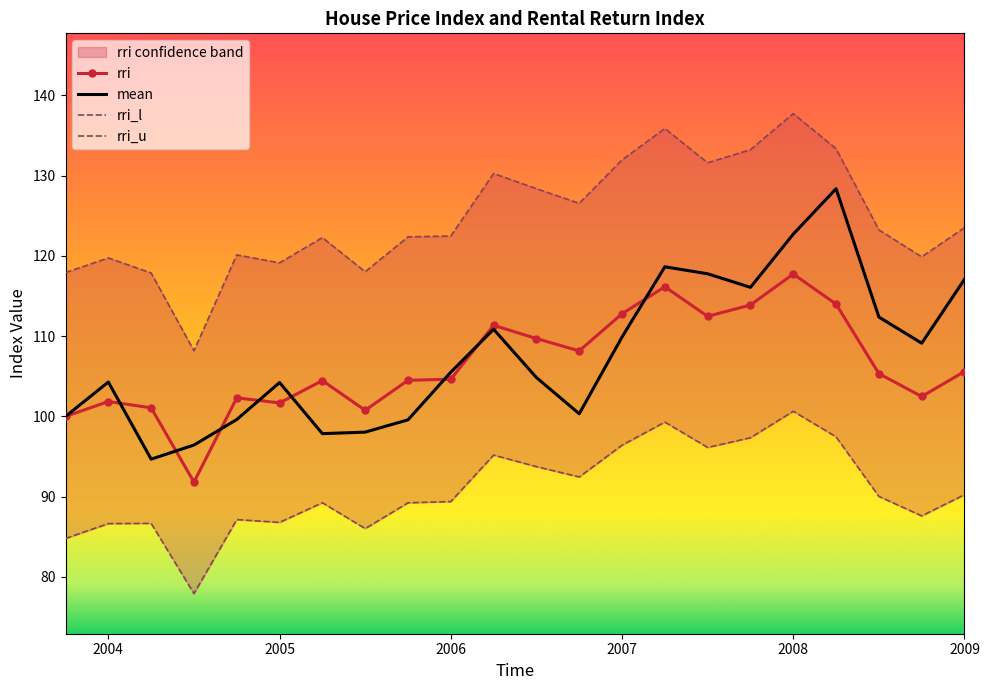

Which category has the highest value in the rri series?

2008